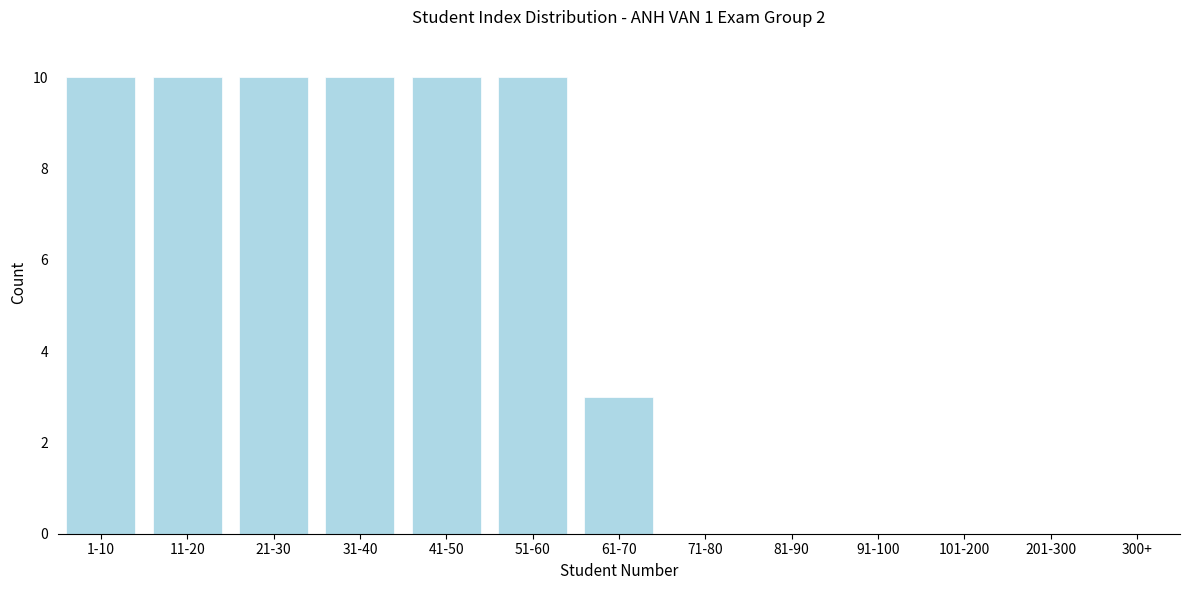

Reading left to right, extract all data points from this chart.

1-10=10	11-20=10	21-30=10	31-40=10	41-50=10	51-60=10	61-70=3	71-80=0	81-90=0	91-100=0	101-200=0	201-300=0	300+=0